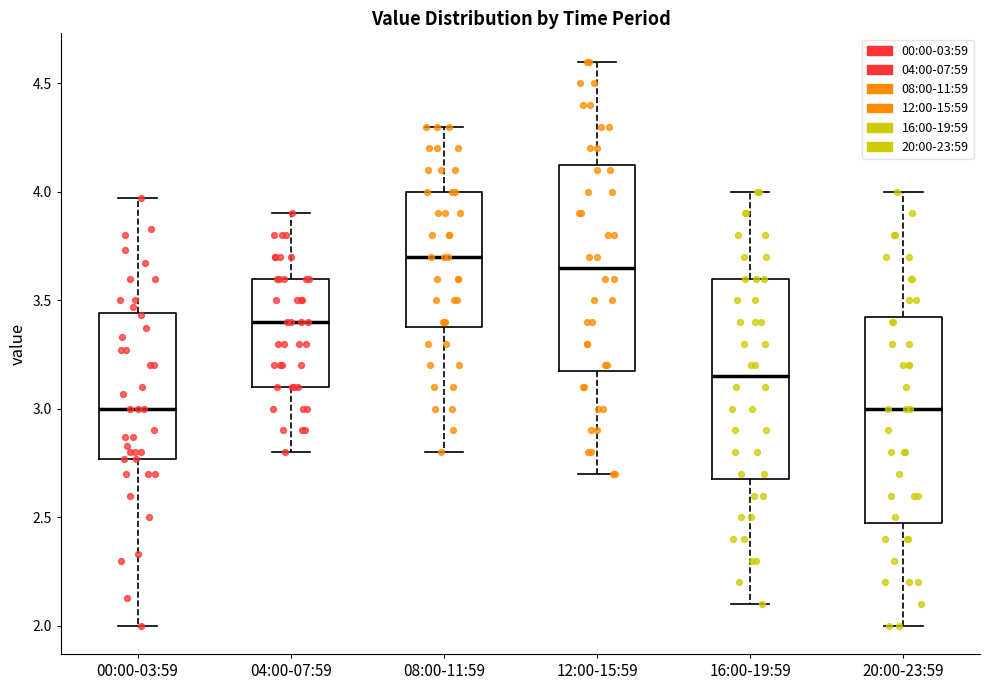

Reading left to right, read every box against the y-axis: the position of its median line, the range the box covers, and the ends of its whiskers. The values are not printed on the chart, so give them approximately, as read against the axis.

00:00-03:59: median 3.00, box 2.75 to 3.45, whiskers 2.00 to 3.95
04:00-07:59: median 3.40, box 3.10 to 3.60, whiskers 2.80 to 3.90
08:00-11:59: median 3.70, box 3.40 to 4.00, whiskers 2.80 to 4.30
12:00-15:59: median 3.65, box 3.20 to 4.15, whiskers 2.70 to 4.60
16:00-19:59: median 3.15, box 2.70 to 3.60, whiskers 2.10 to 4.00
20:00-23:59: median 3.00, box 2.50 to 3.45, whiskers 2.00 to 4.00